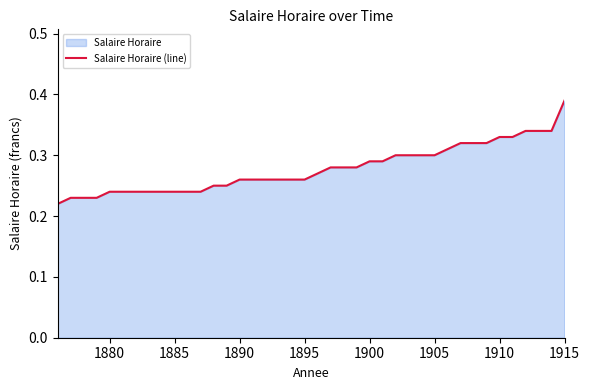

Is it true that the value at 1890 is 0.5?

False